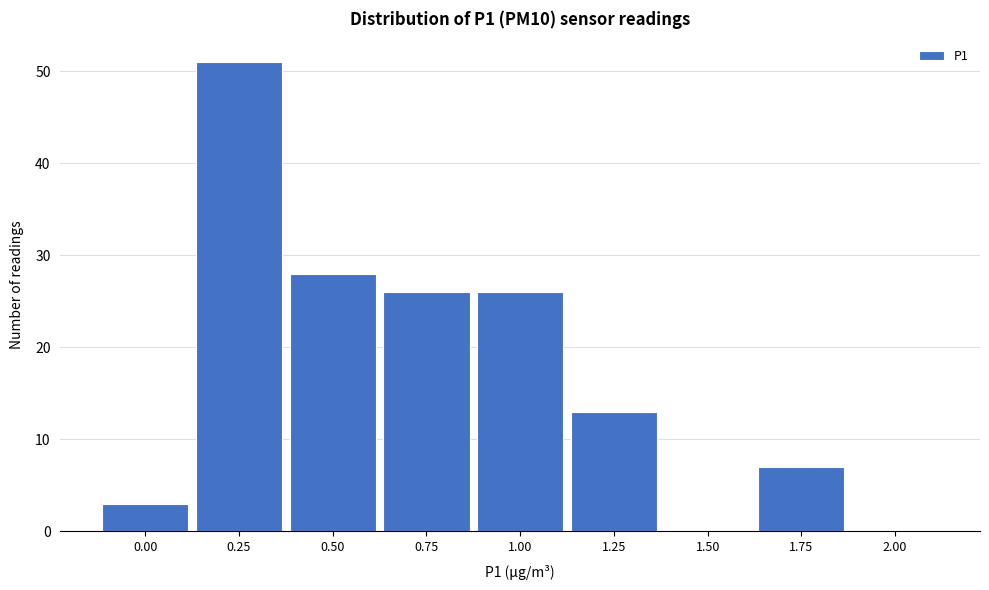

Reading left to right, what are all the values shown in this chart?

0.00=3	0.25=51	0.50=28	0.75=26	1.00=26	1.25=13	1.50=0	1.75=7	2.00=0